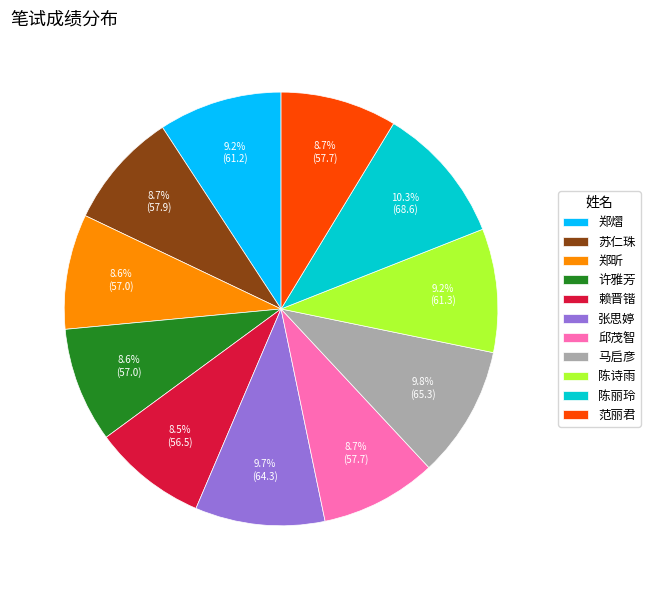

Which has a higher value, 郑熠 or 赖晋锴?

郑熠